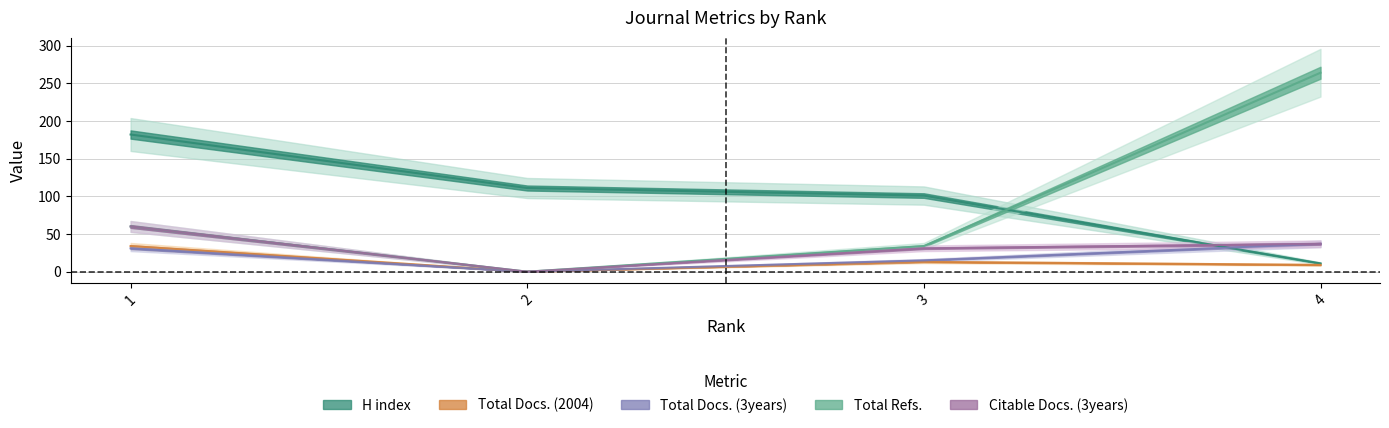

How many data points in Total Refs. are less than 60?

2